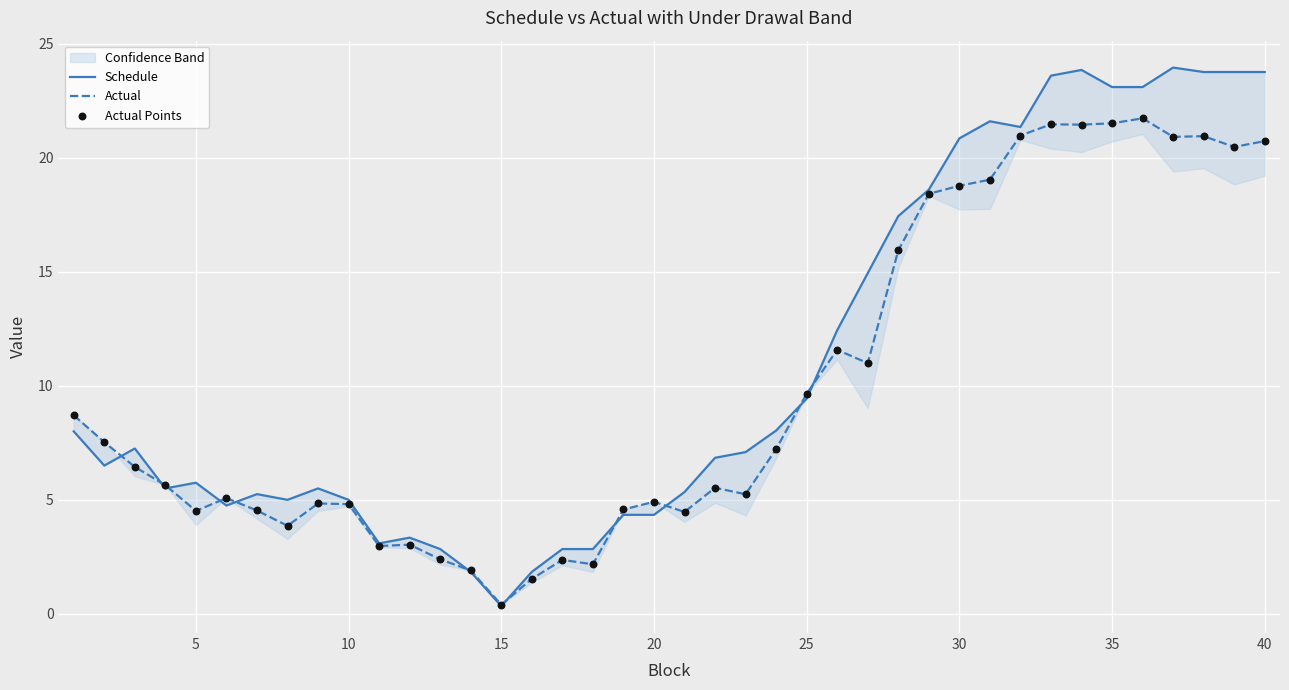

At how many categories does at least one series exceed 8?

18